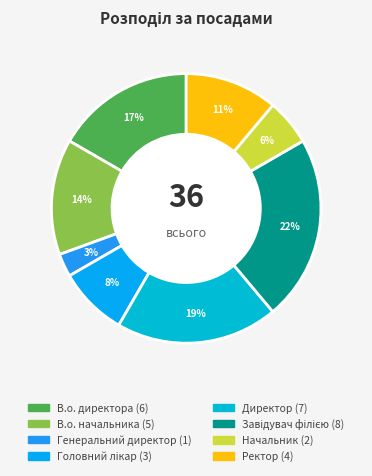

What is the smallest slice in the pie chart?

Генеральний директор